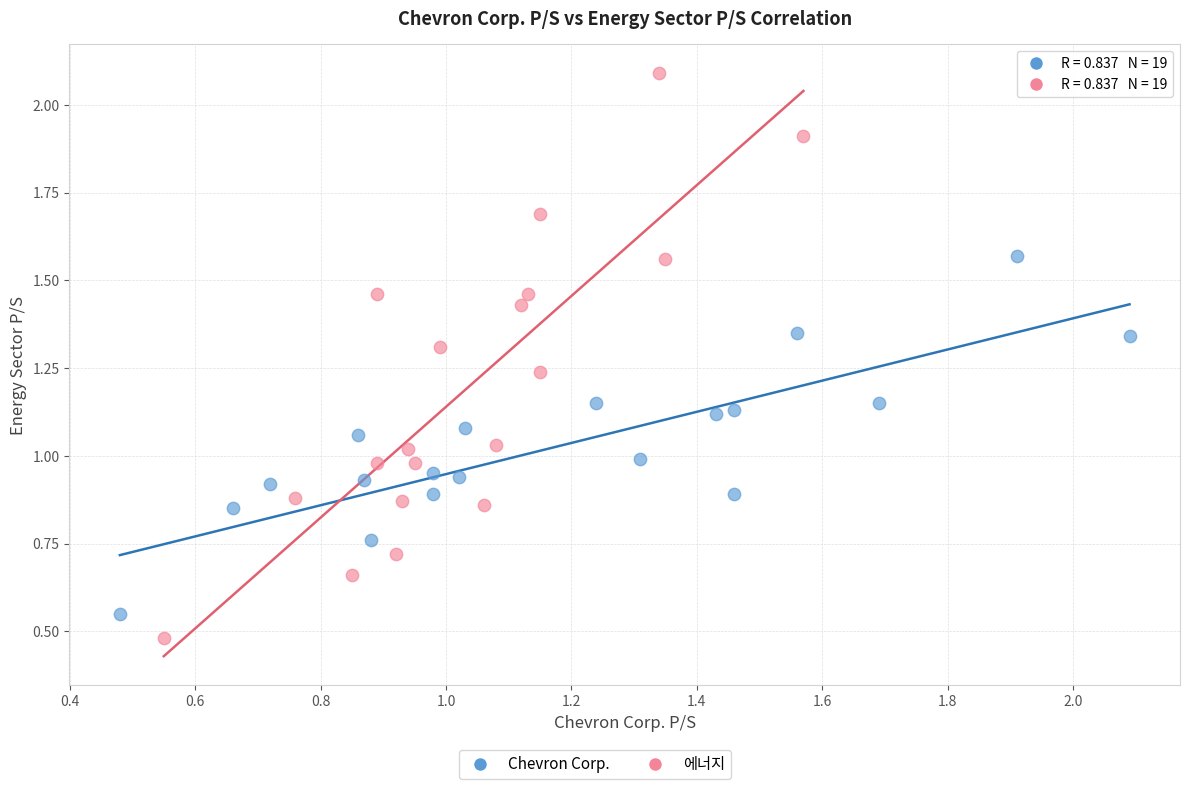

Which series has the widest spread of Y values?

에너지